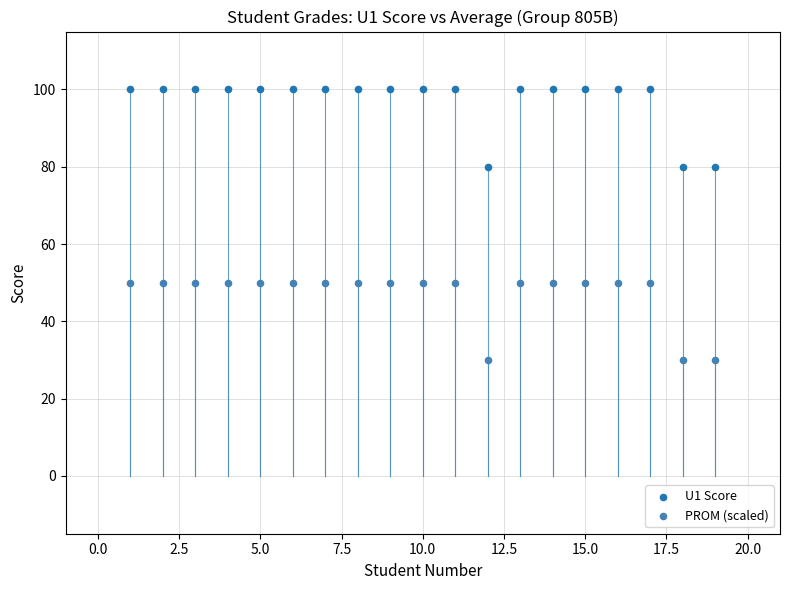

Which series contains the lowest Y value?

PROM (scaled)